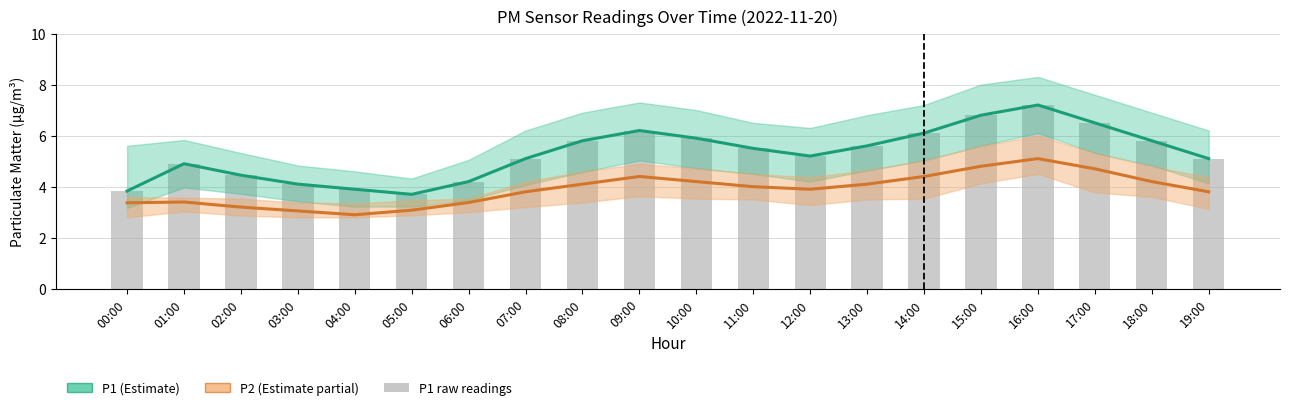

What is the value of the 9th bar from the left?

5.8